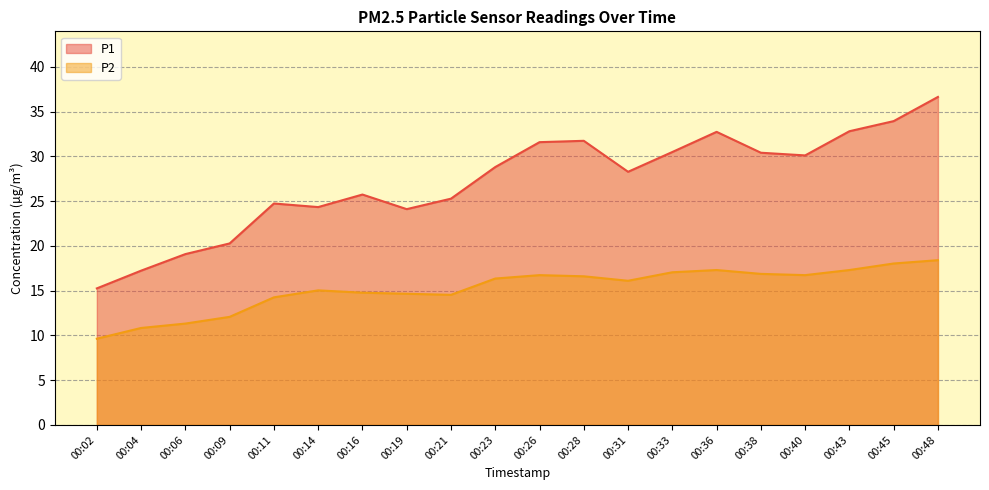

The value of P2 at 00:36 is 23.3. True or false?

False